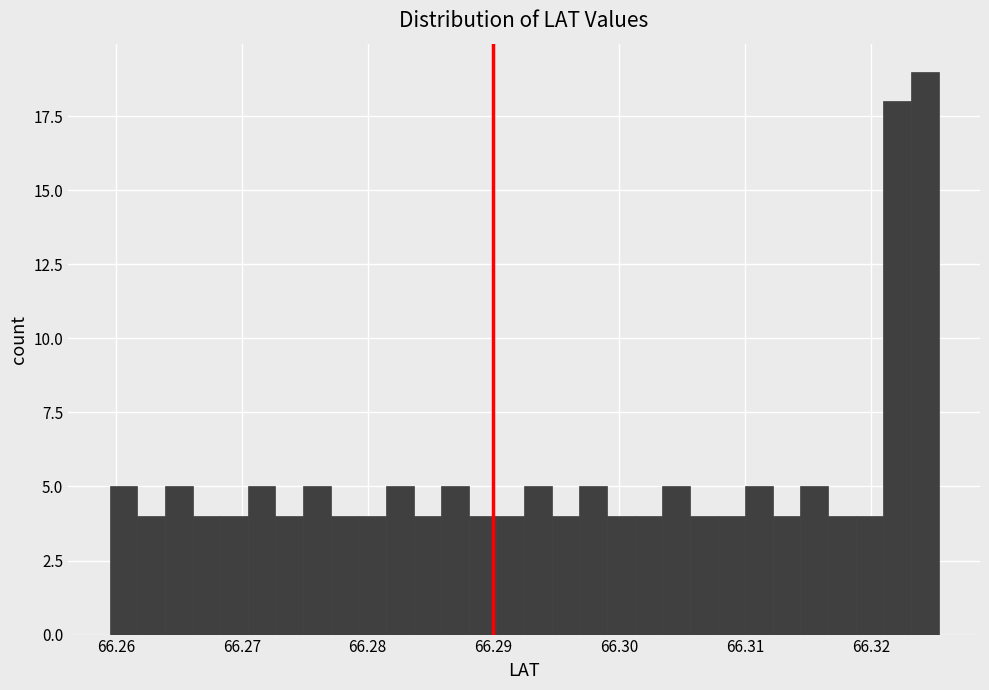

Around what value on the x-axis is the tallest bar? Give the approximate position of its centre, as read against the axis.

66.324